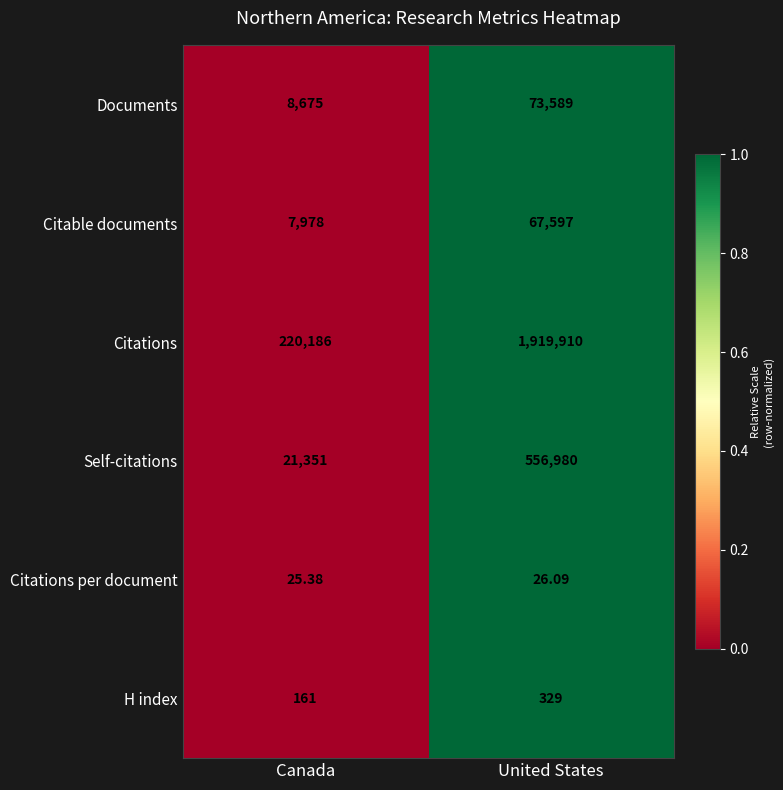

At which category is the sum across all series the highest?

United States